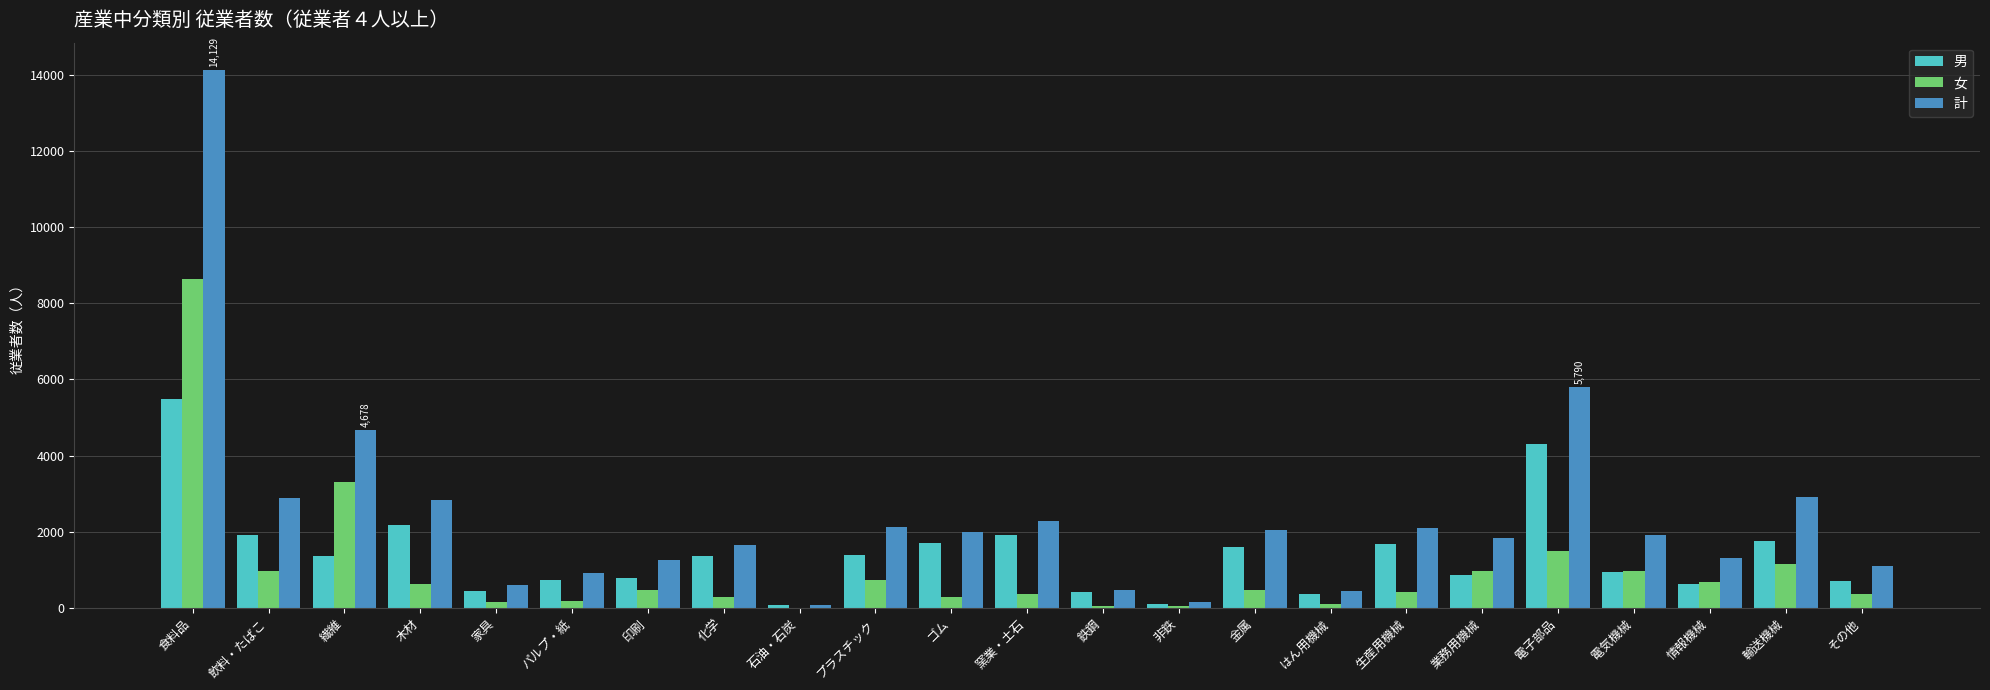

Which series has the largest total across all categories?

計